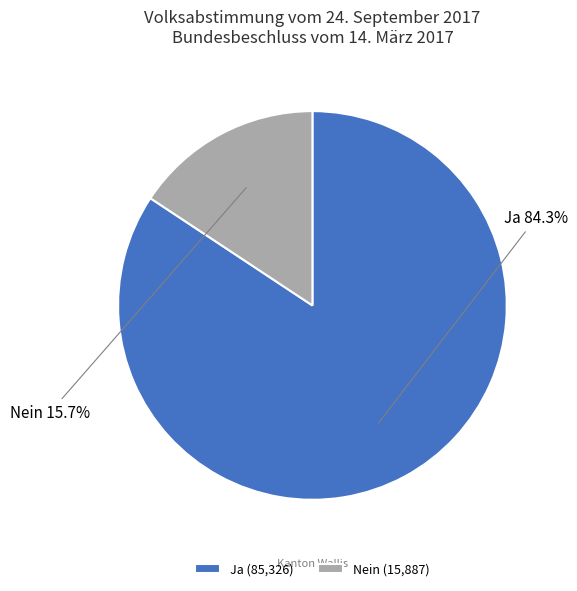

Combined, what portion of the pie is Ja and Nein?

100.0%